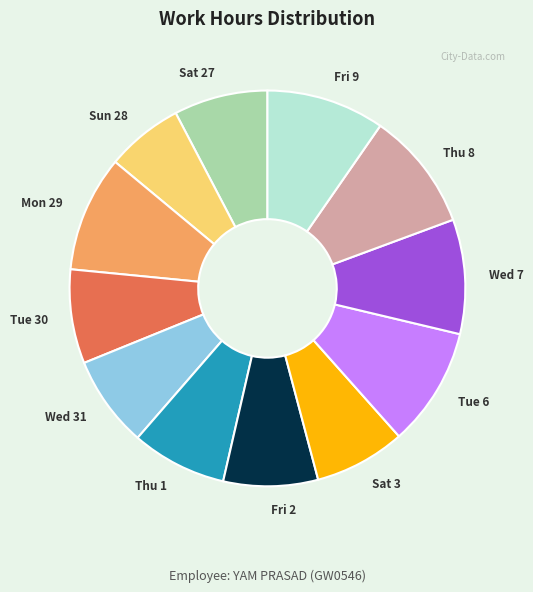

The Thu 1 slice represents 19% of the pie. True or false?

False